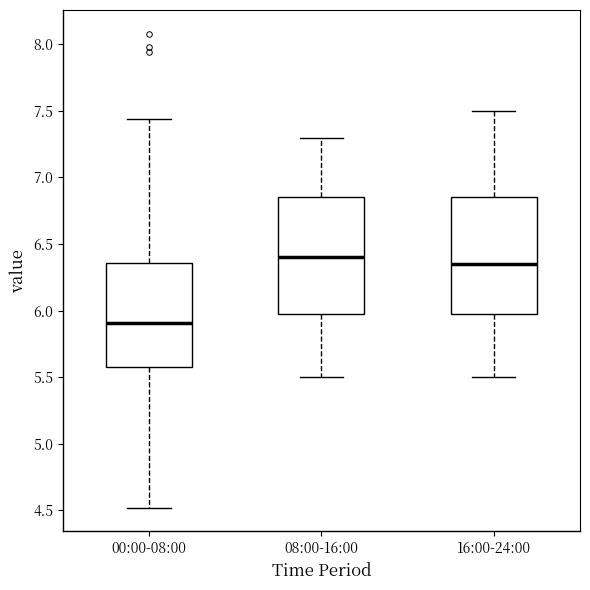

Which box's median line is the lowest?

00:00-08:00